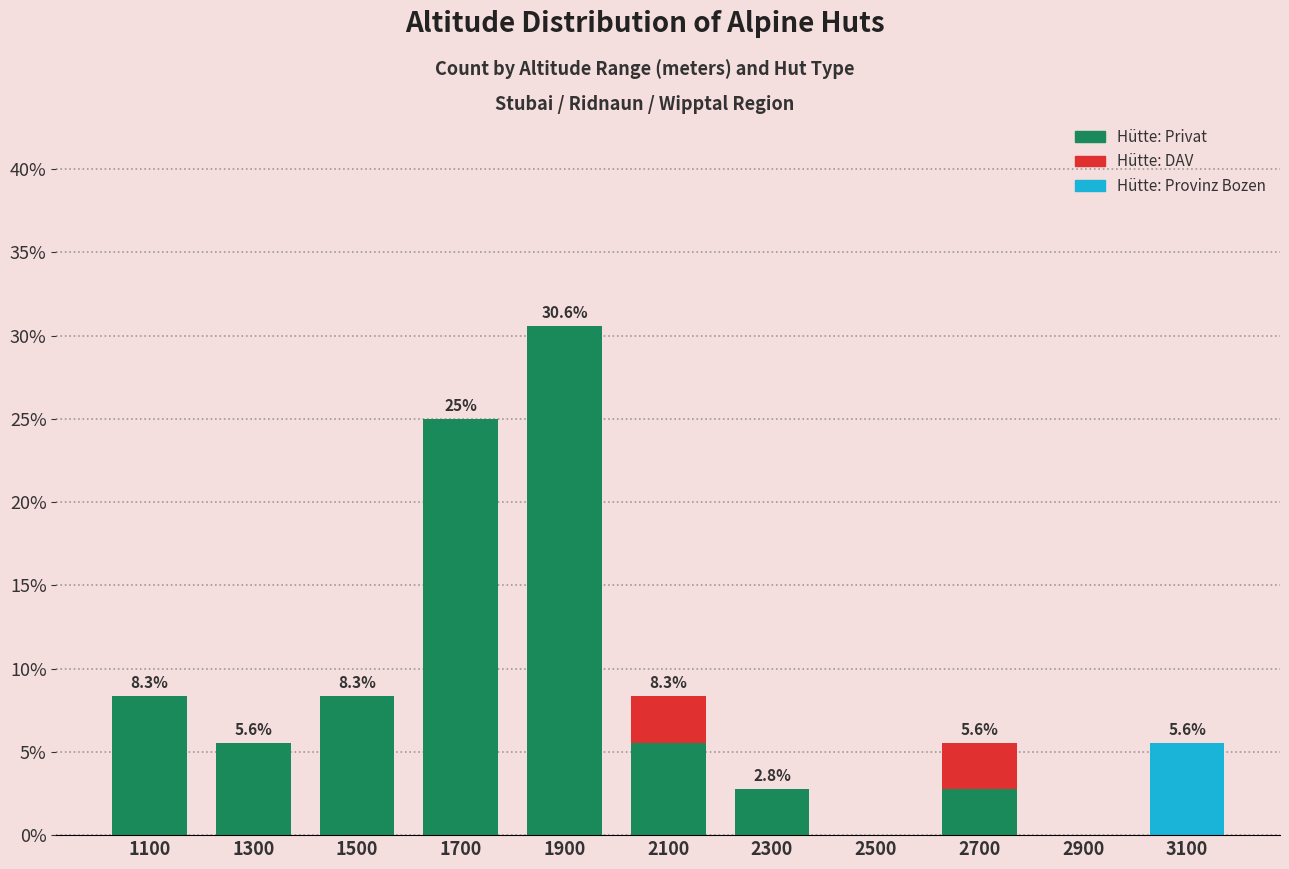

The value of Hütte: Privat at 3100 is 19.2. True or false?

False